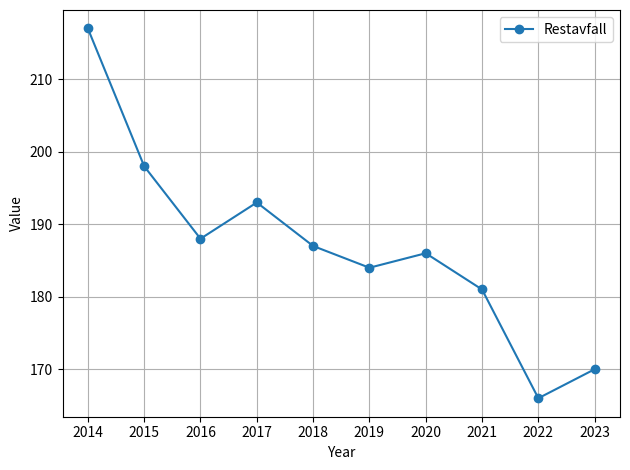

Reading right to left, transcribe all the data shown in this chart.

2023=170	2022=166	2021=181	2020=186	2019=184	2018=187	2017=193	2016=188	2015=198	2014=217